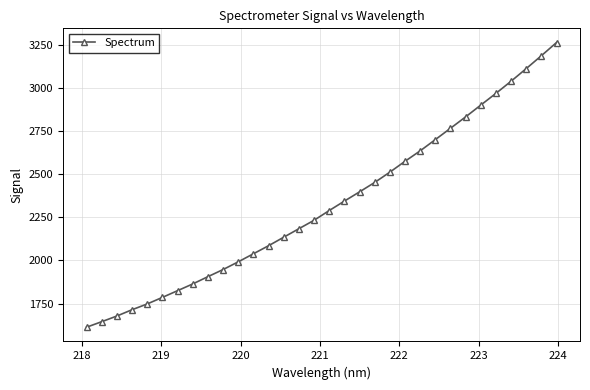

What is the sum of all values?

74347.9